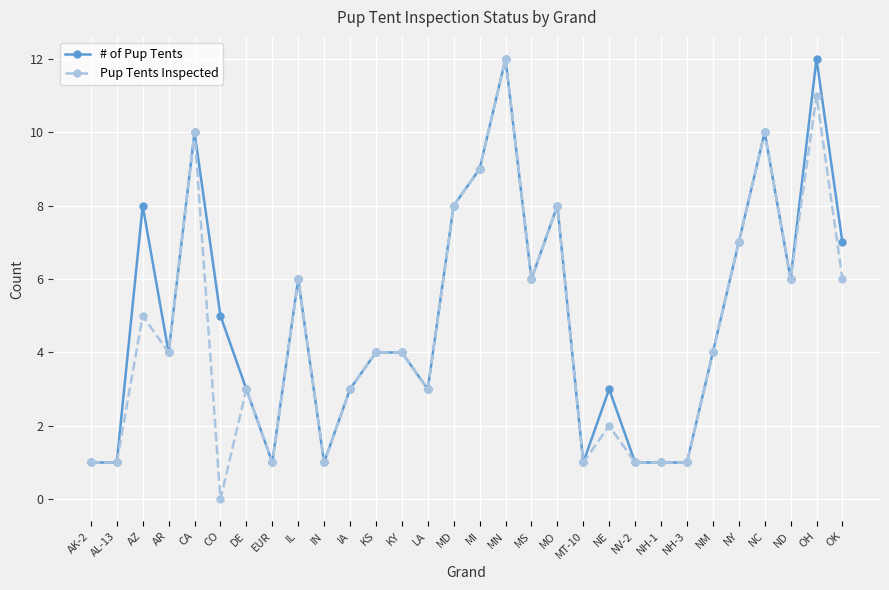

Which series changed the most between MN and OK?

Pup Tents Inspected